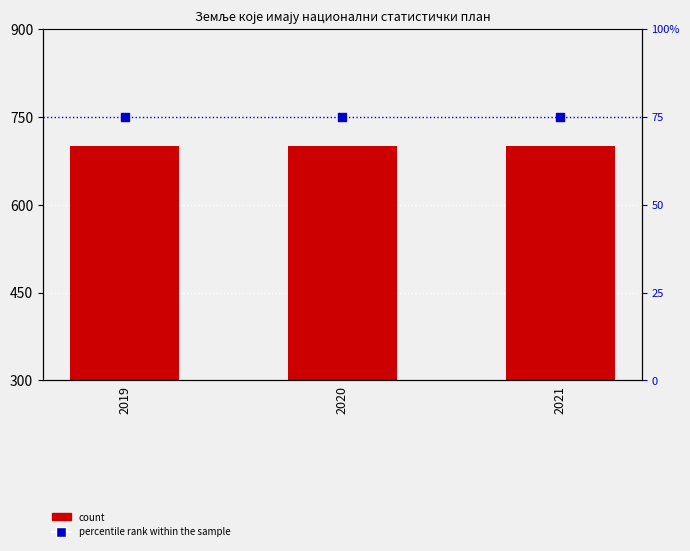

At how many categories does at least one series exceed 209?

3